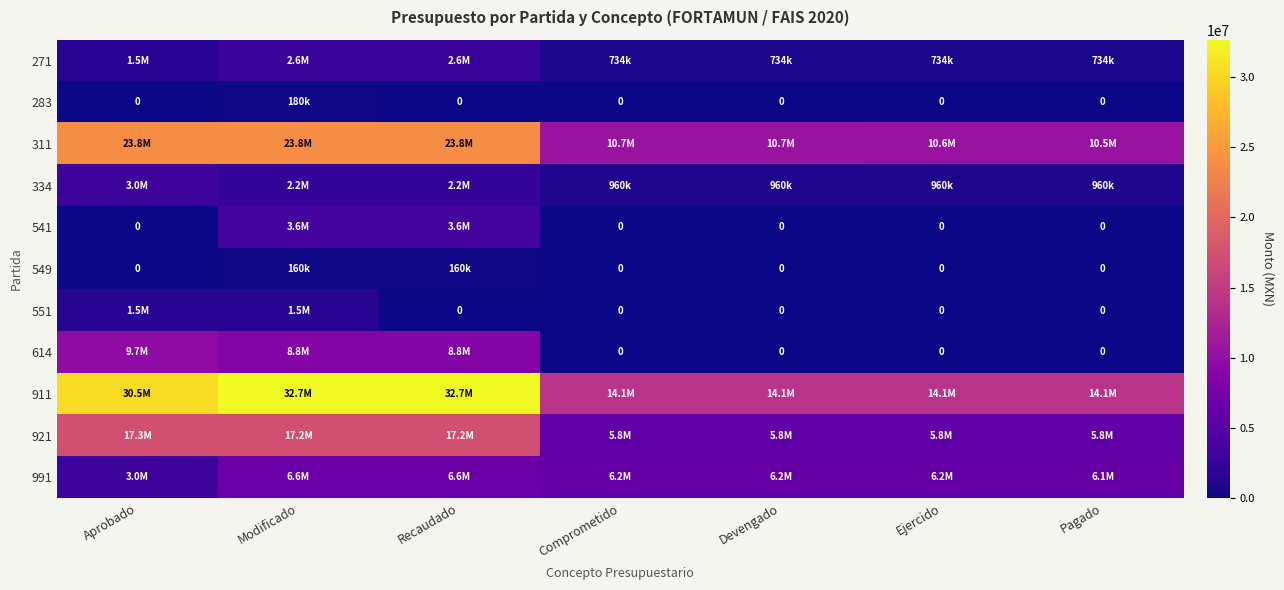

At how many categories does at least one series exceed 16089313?

3